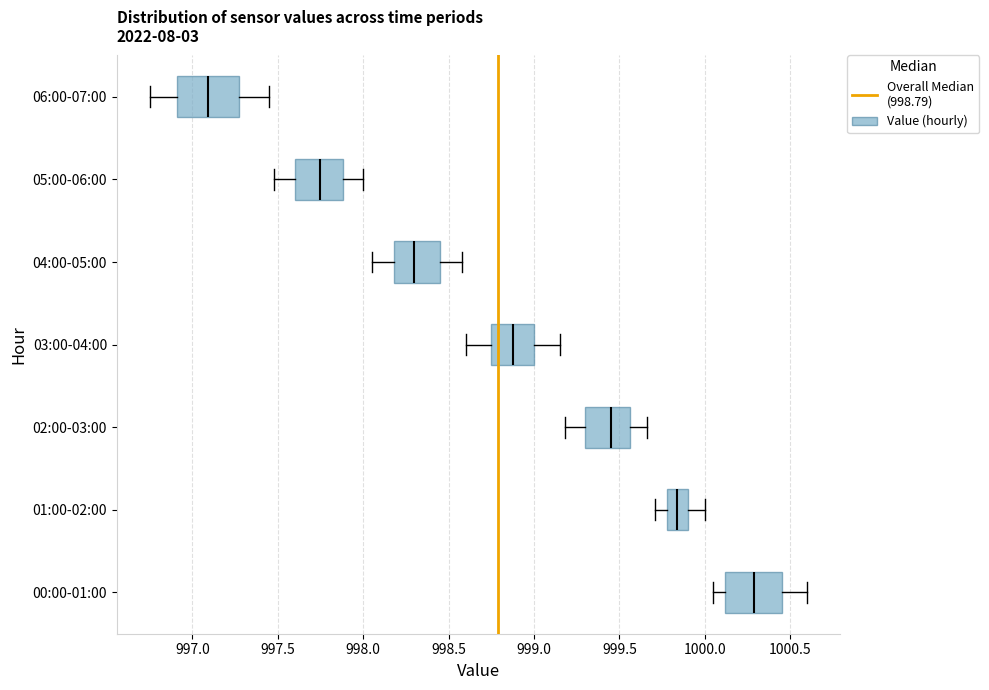

Which box has the furthest to the left median line?

06:00-07:00